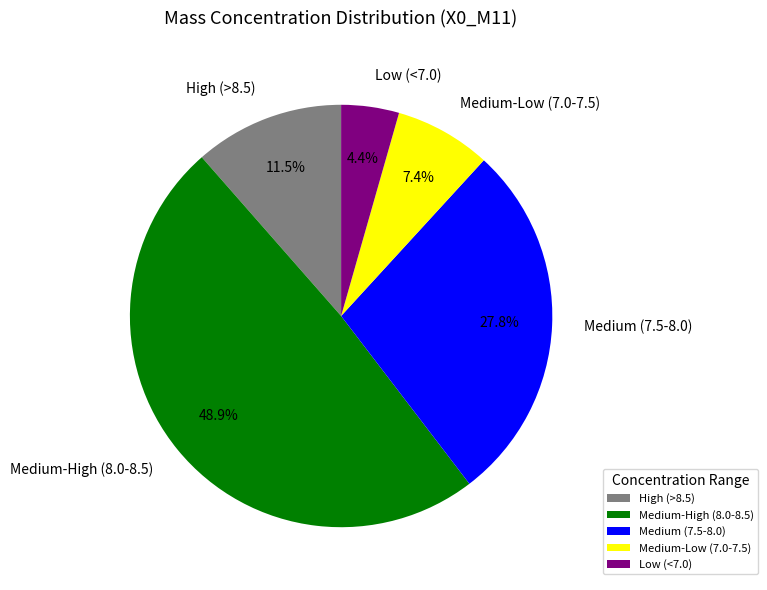

Do Medium (7.5-8.0) and High (>8.5) together represent more than half of the pie?

No